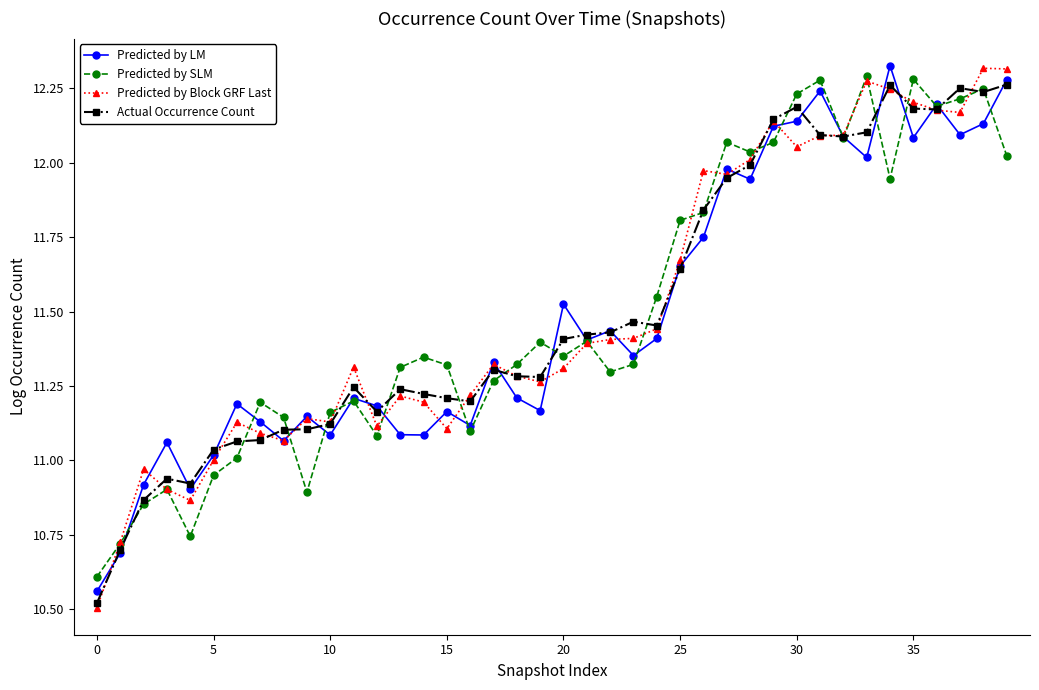

True or false: Predicted by Block GRF Last has more than 0 points higher than both neighbors.

True